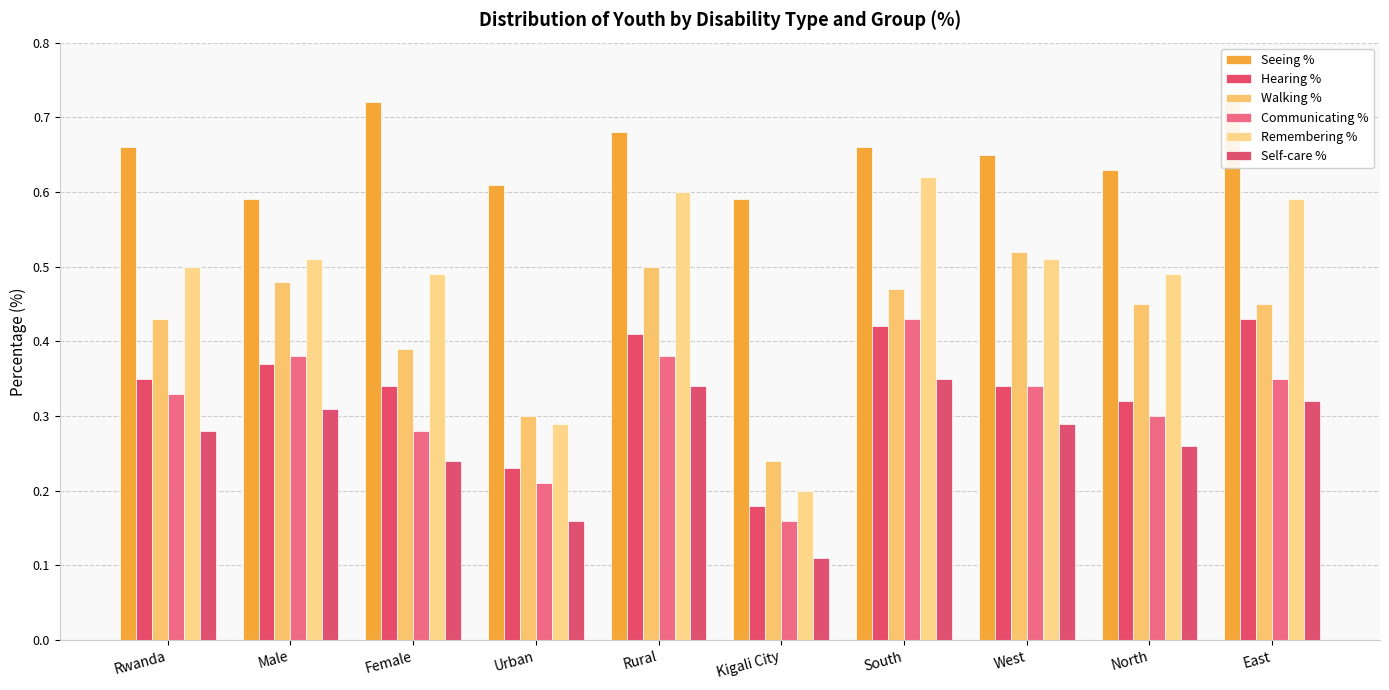

How many Hearing % values are between 0 and 1?

10